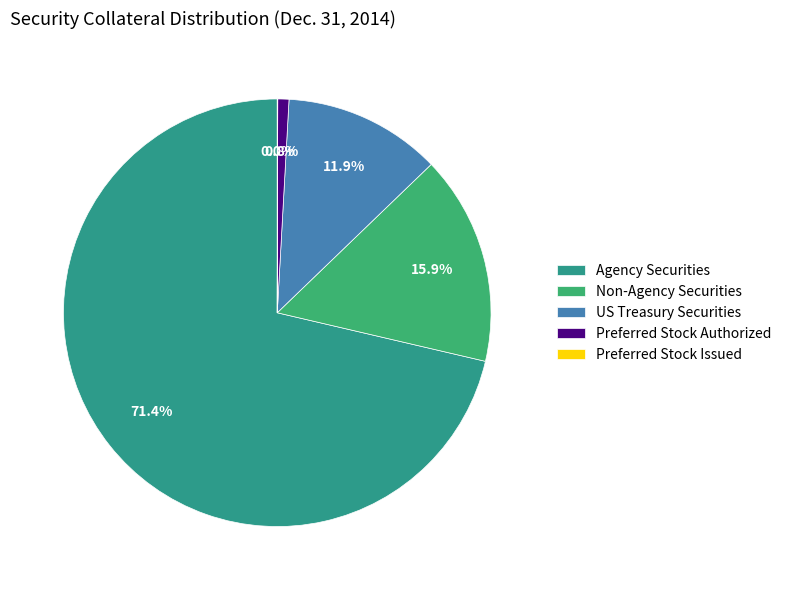

To the nearest percent, what is the difference between the largest and smallest slice percentages?

71%